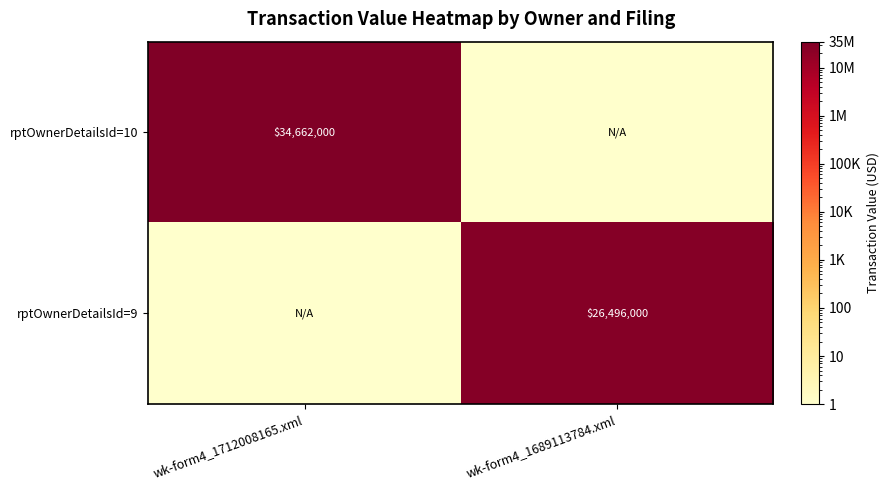

What is the total value across all series at wk-form4_1712008165.xml?

34662001